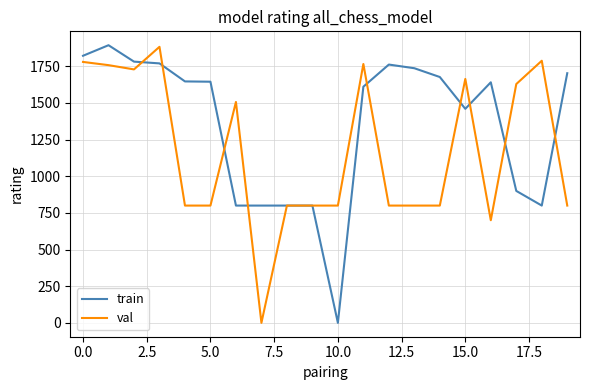

What is the average value of the val series?

1170